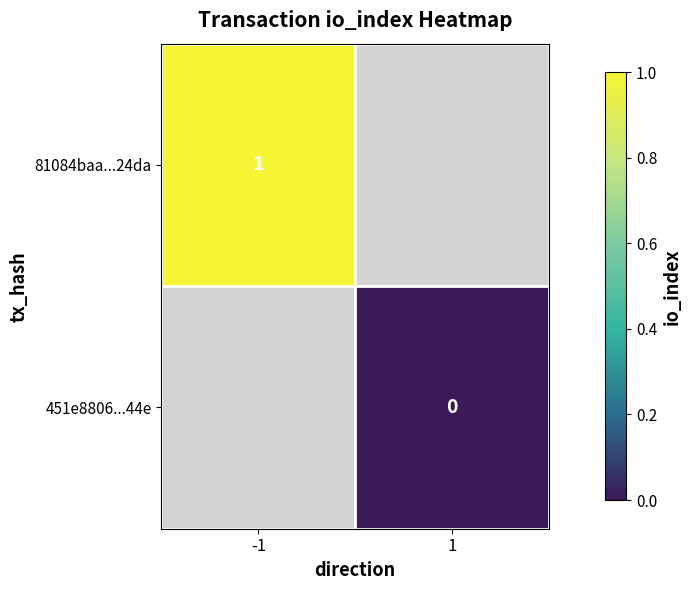

Is the value of 81084baa...24da at -1 greater than the value of 451e8806...44e at 1?

Yes